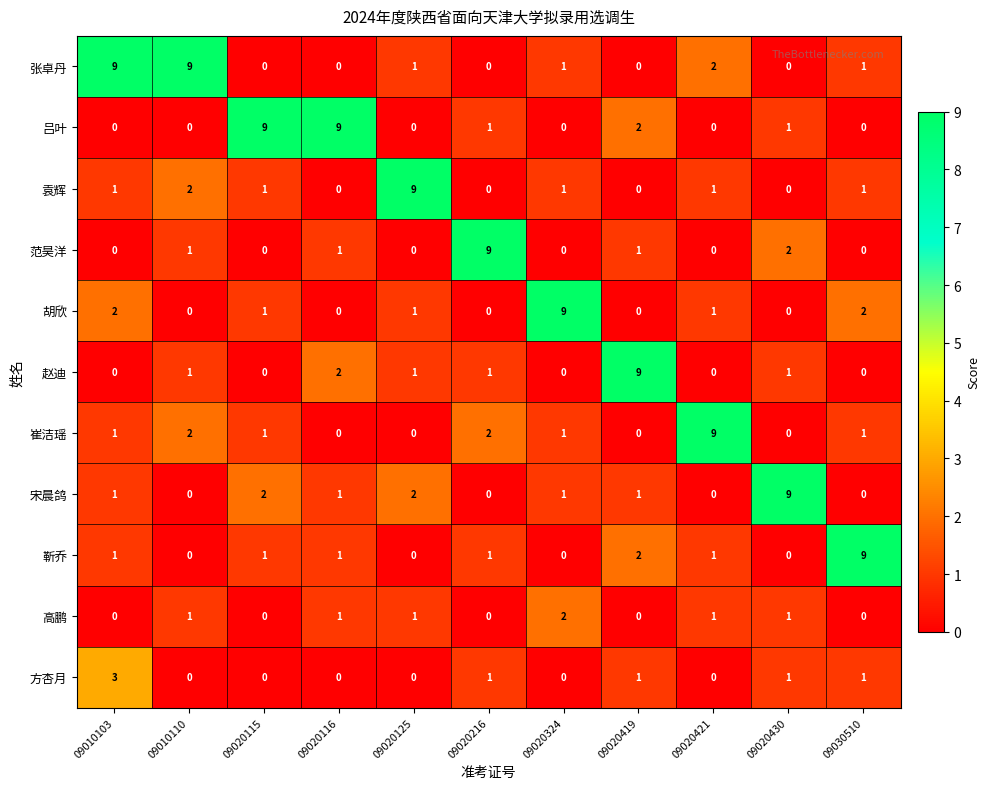

The value of 范昊洋 at 09020419 is 1. True or false?

True